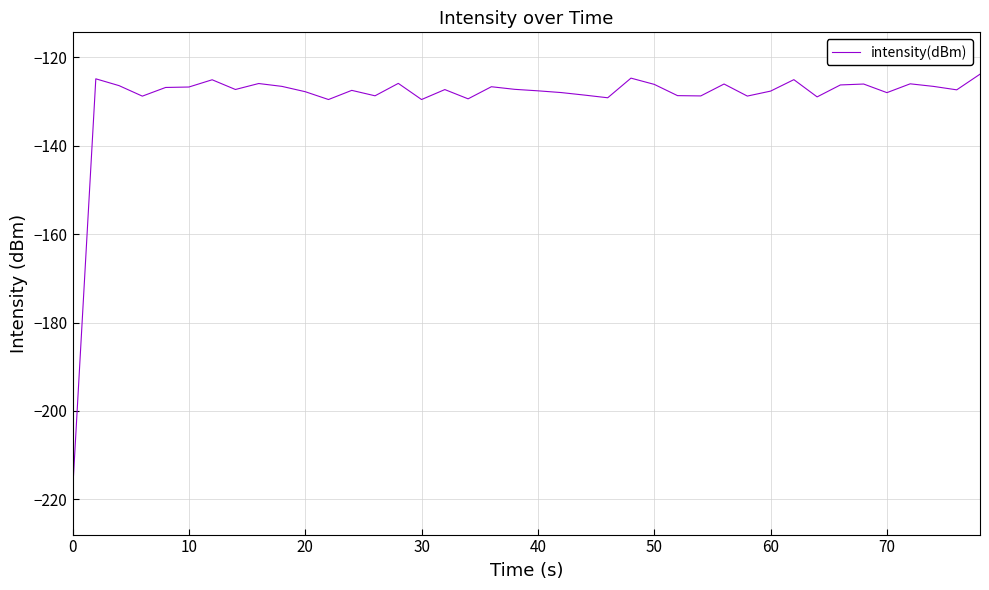

What is the difference between the maximum and minimum values?

94.7